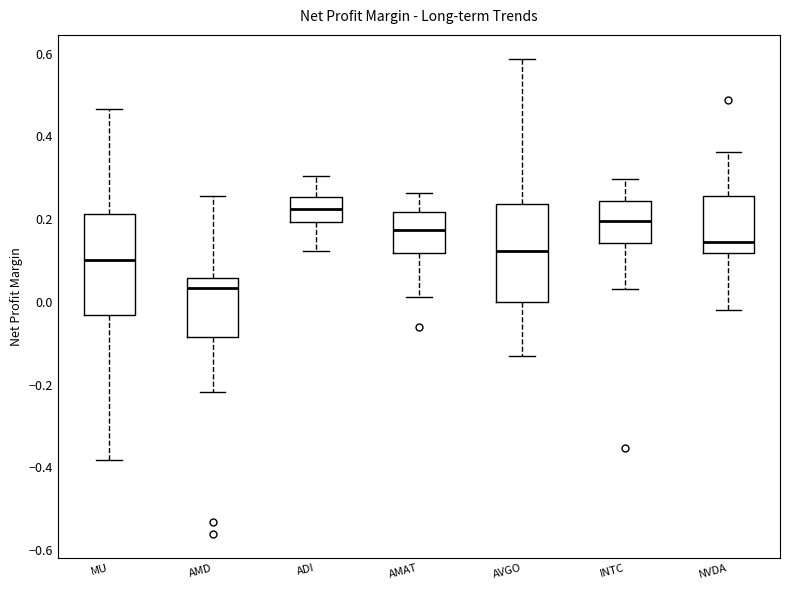

Reading left to right, transcribe this box plot: for each box, give where its median line is, the range the box spans, and where its two whiskers end, as read against the y-axis. The values are not printed on the chart, so give them approximately, as read against the axis.

MU: median 0.10, box -0.04 to 0.22, whiskers -0.38 to 0.46
AMD: median 0.04, box -0.08 to 0.06, whiskers -0.22 to 0.26
ADI: median 0.22, box 0.20 to 0.26, whiskers 0.12 to 0.30
AMAT: median 0.18, box 0.12 to 0.22, whiskers 0.02 to 0.26
AVGO: median 0.12, box 0.00 to 0.24, whiskers -0.14 to 0.58
INTC: median 0.20, box 0.14 to 0.24, whiskers 0.04 to 0.30
NVDA: median 0.14, box 0.12 to 0.26, whiskers -0.02 to 0.36